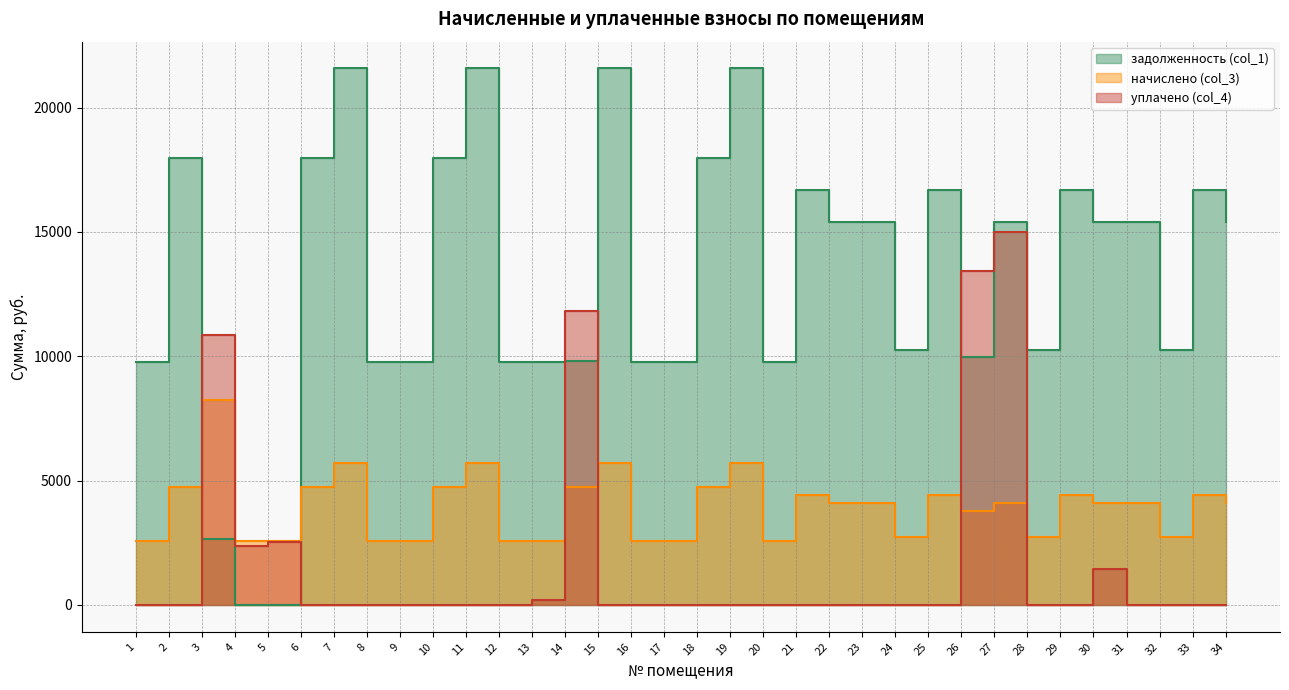

Rank the series at 8 from highest to lowest value.

задолженность (col_1), начислено (col_3), уплачено (col_4)